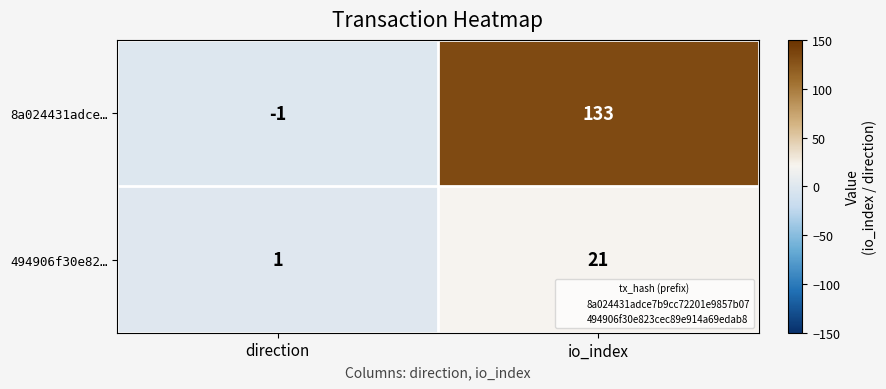

What is the difference between the 8a024431adce… values at io_index and direction?

134